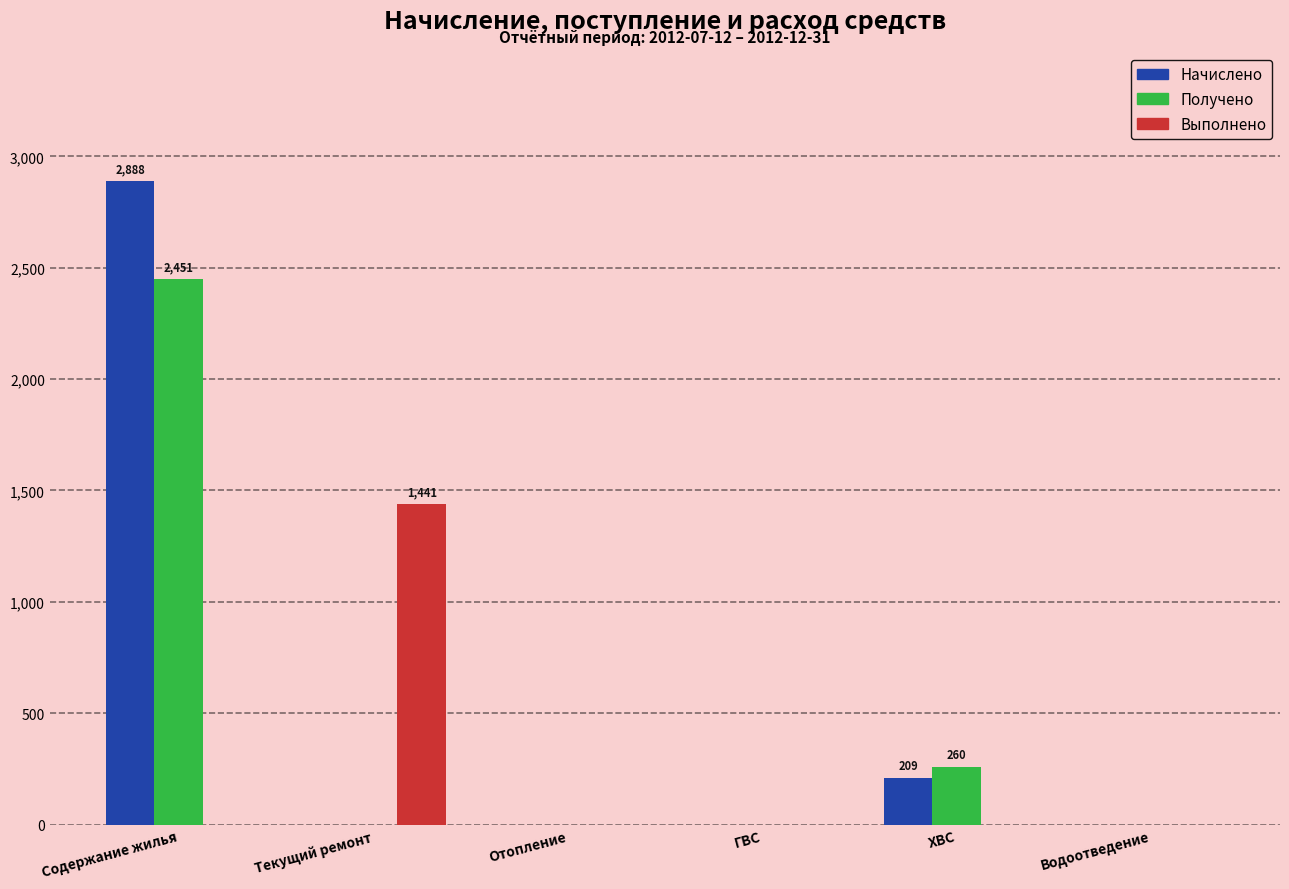

What is the sum of all Начислено values?

3097.0